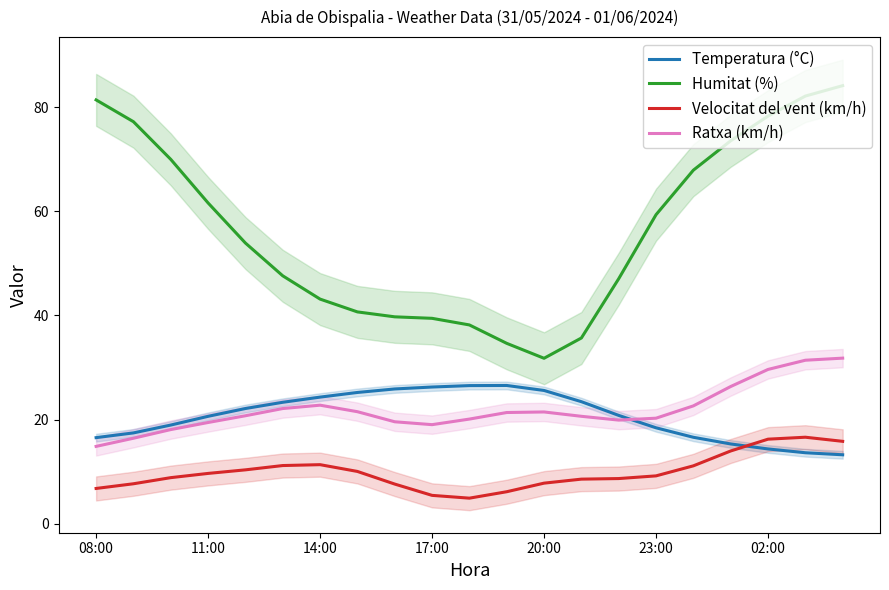

How many values in the Ratxa (km/h) series exceed 20?

14